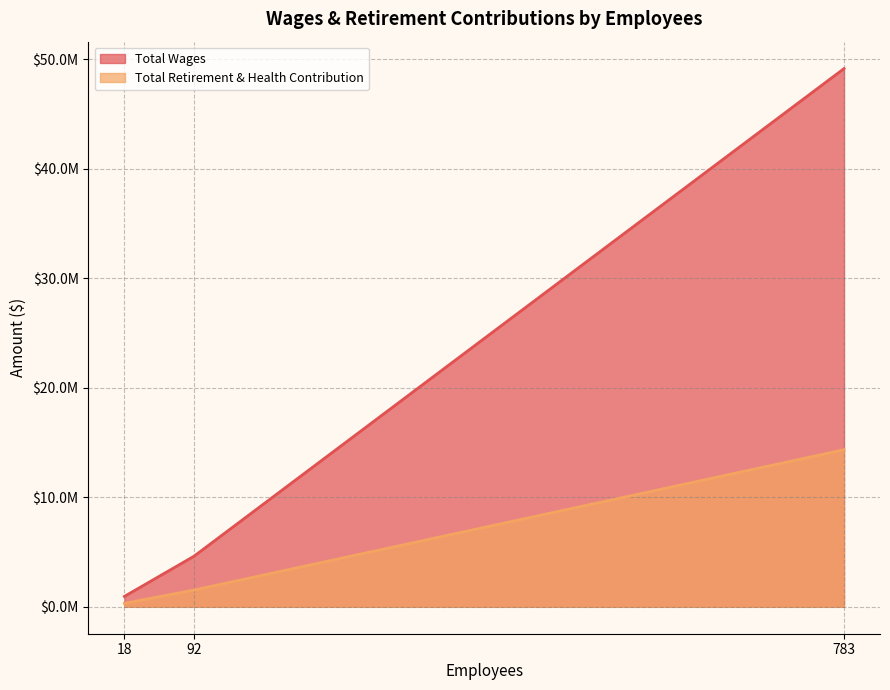

What is the average value of the Total Wages series?

18248397.9